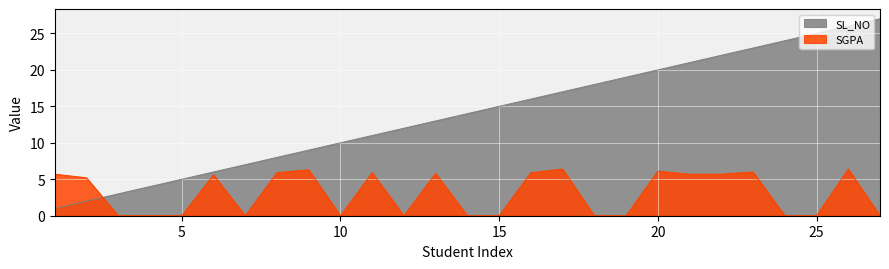

How many lines are shown in the chart?

2